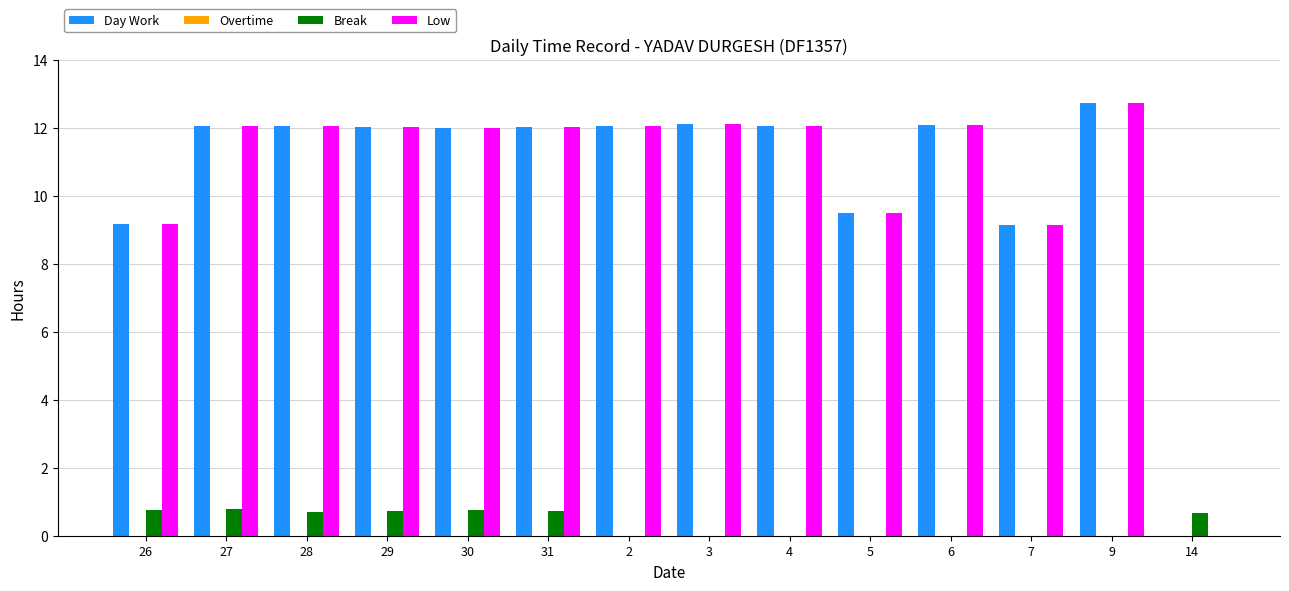

Count the number of data series in this chart.

3